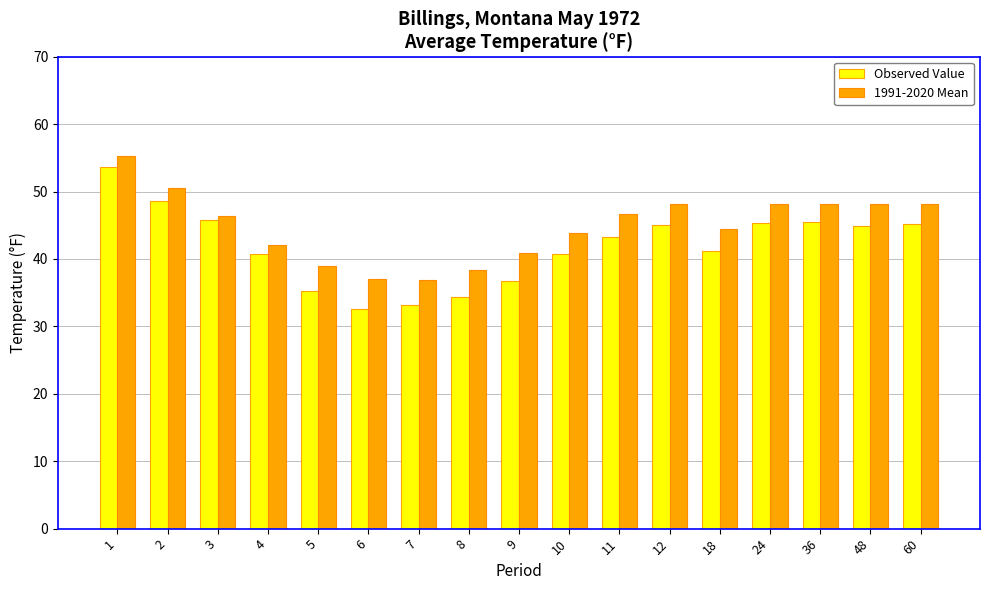

Which category has the highest value in the Observed Value series?

1